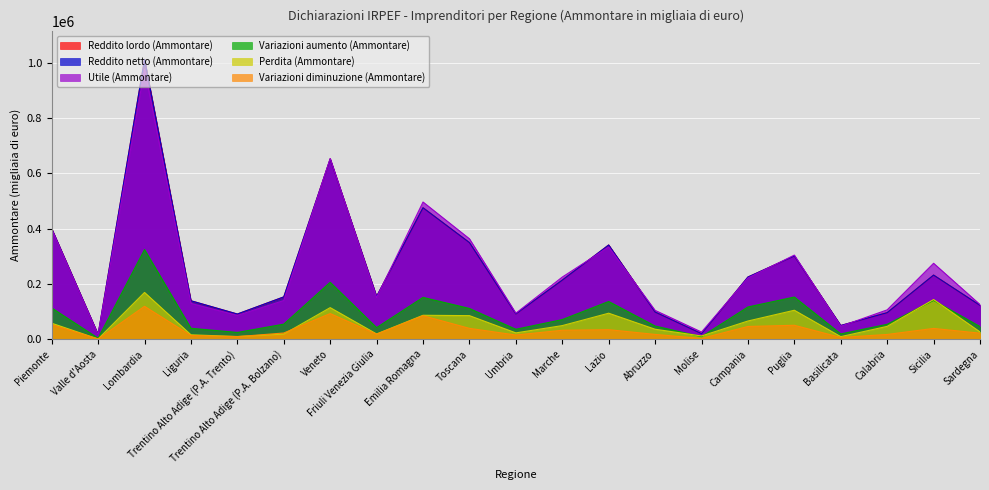

What is the average value of the Variazioni diminuzione (Ammontare) series?

35508